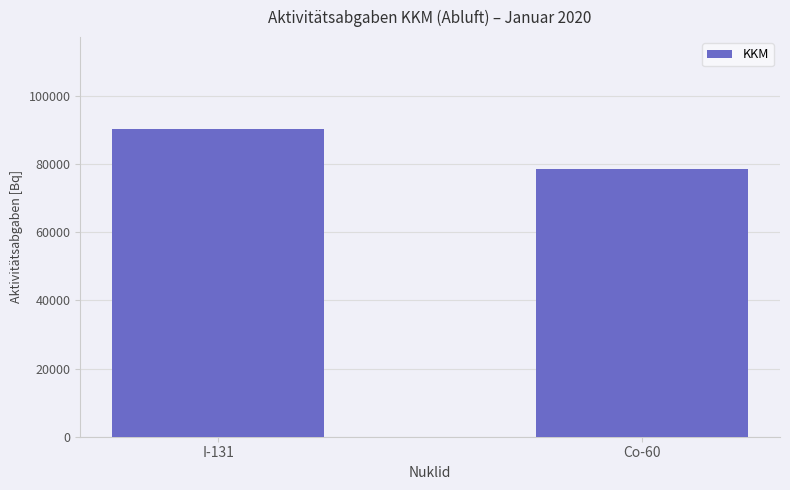

What is the difference between the values at I-131 and Co-60?

11700.1